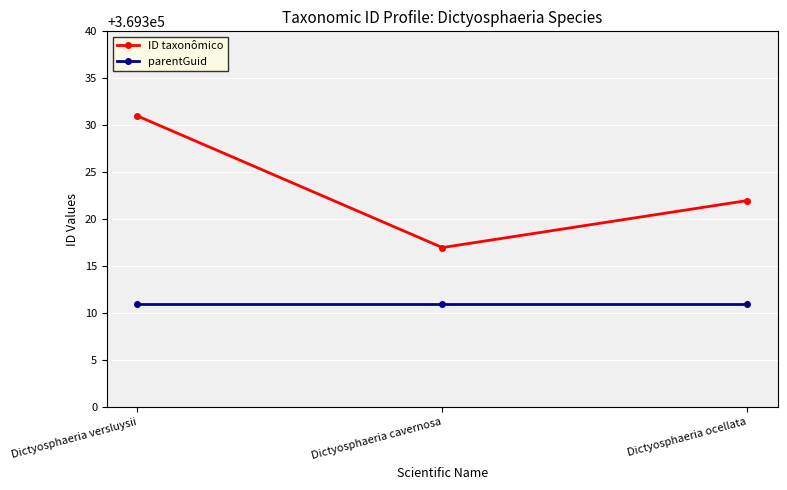

What is the minimum value for ID taxonômico?

369317